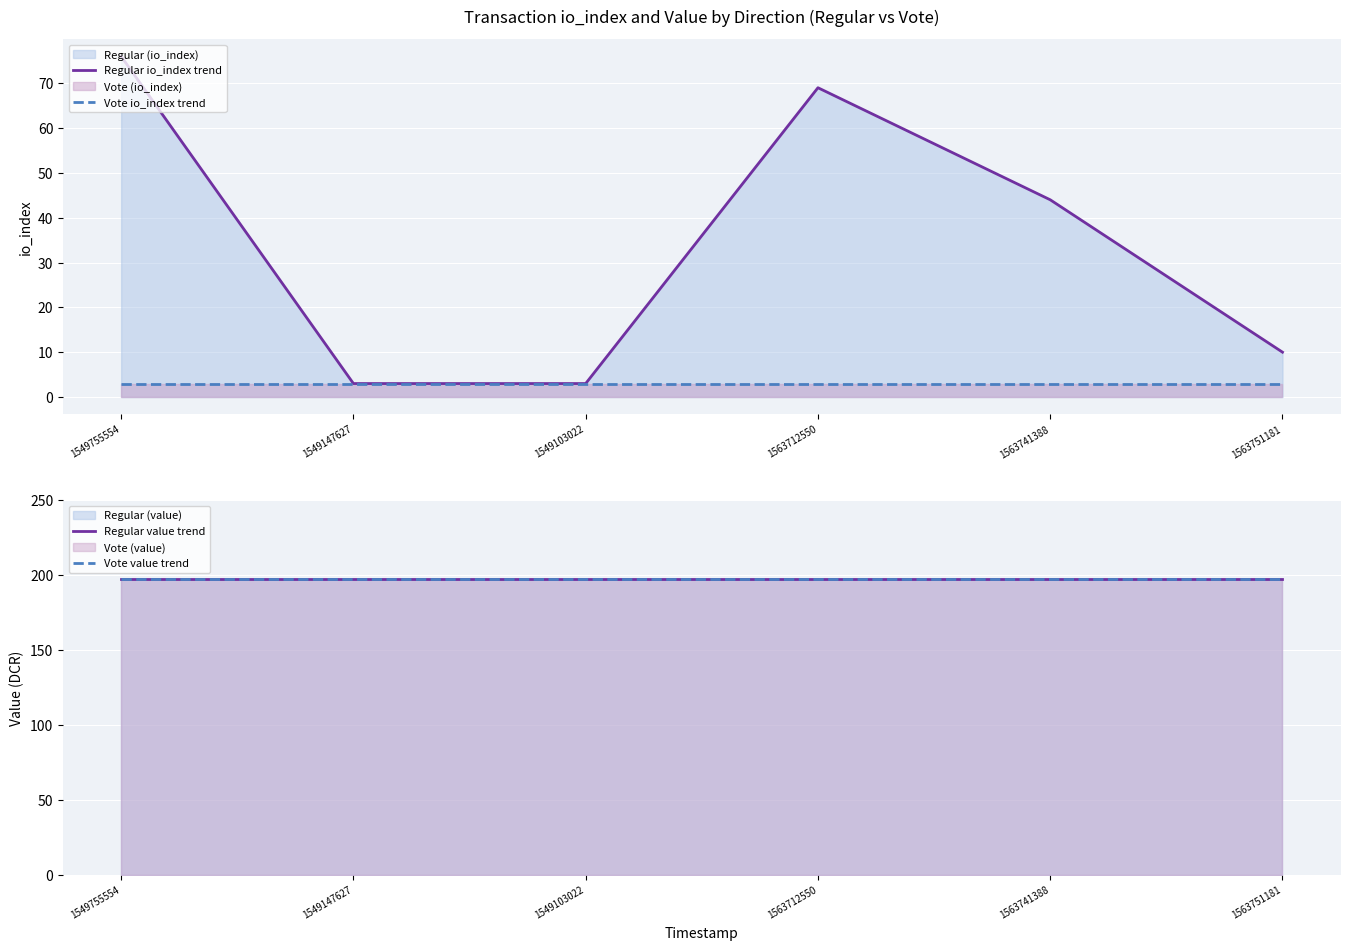

What is the label of the 3rd point from the right?

1563712550